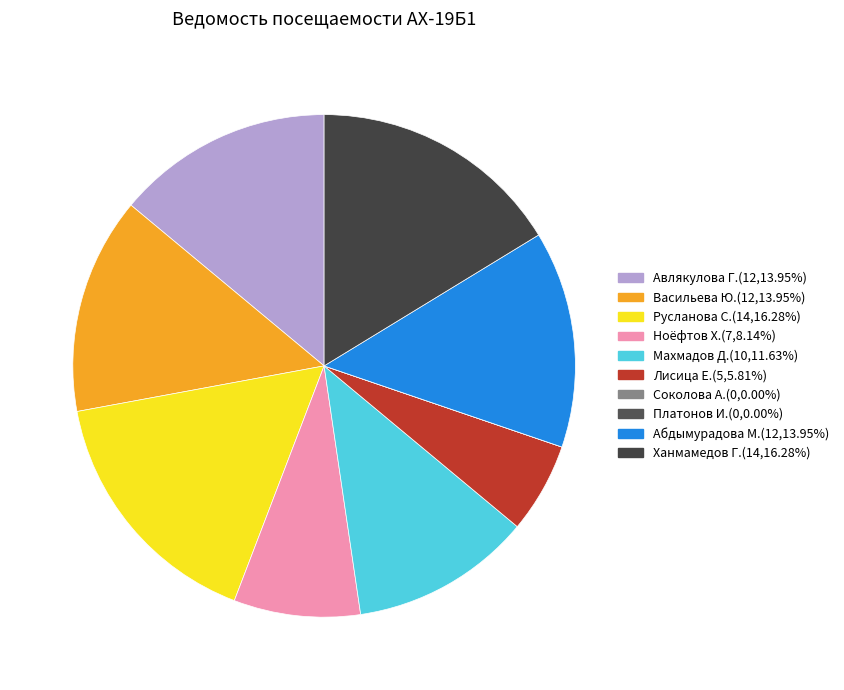

How many segments does this pie chart have?

10